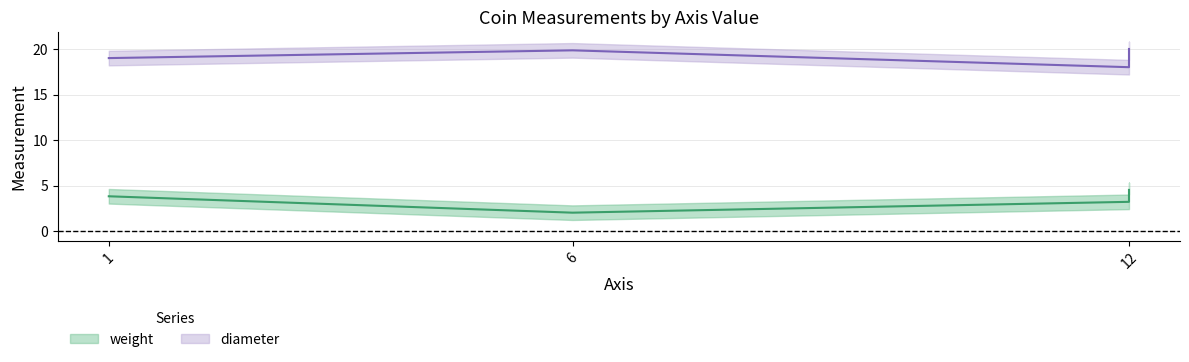

How many distinct data groups are displayed?

2